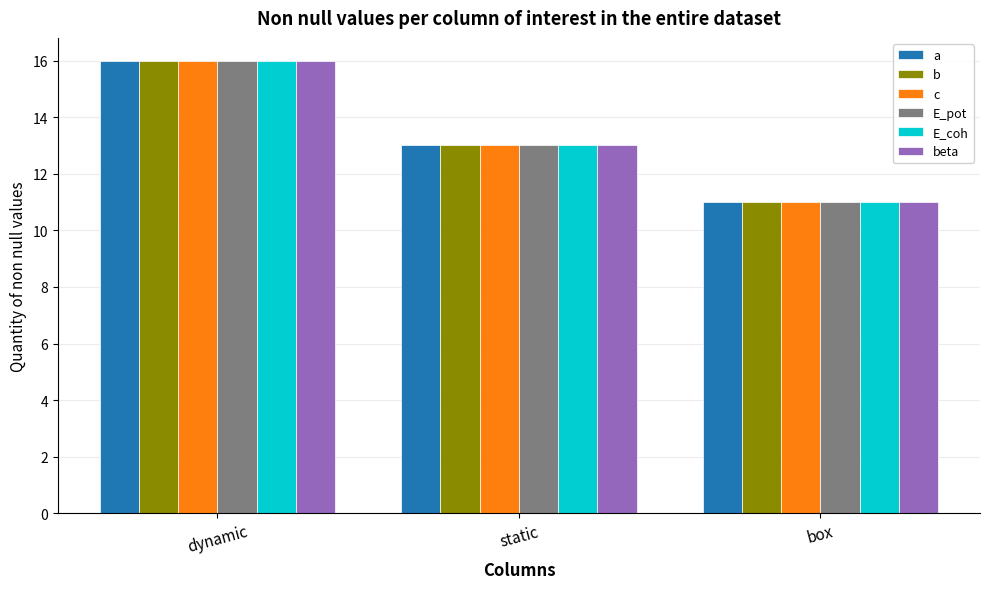

List the labels in order of b value, smallest first.

box, static, dynamic